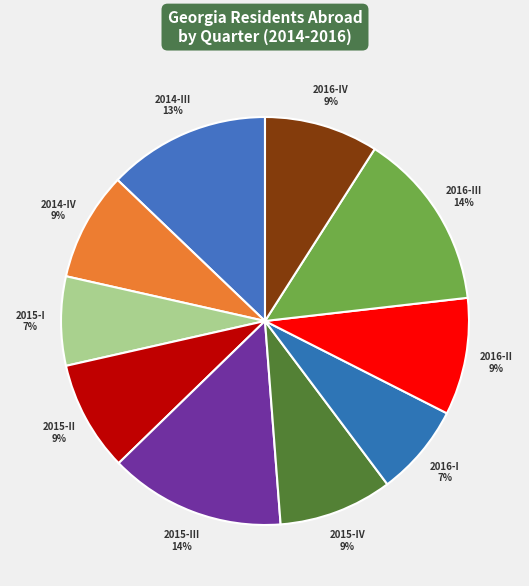

Does any single category account for the majority?

No